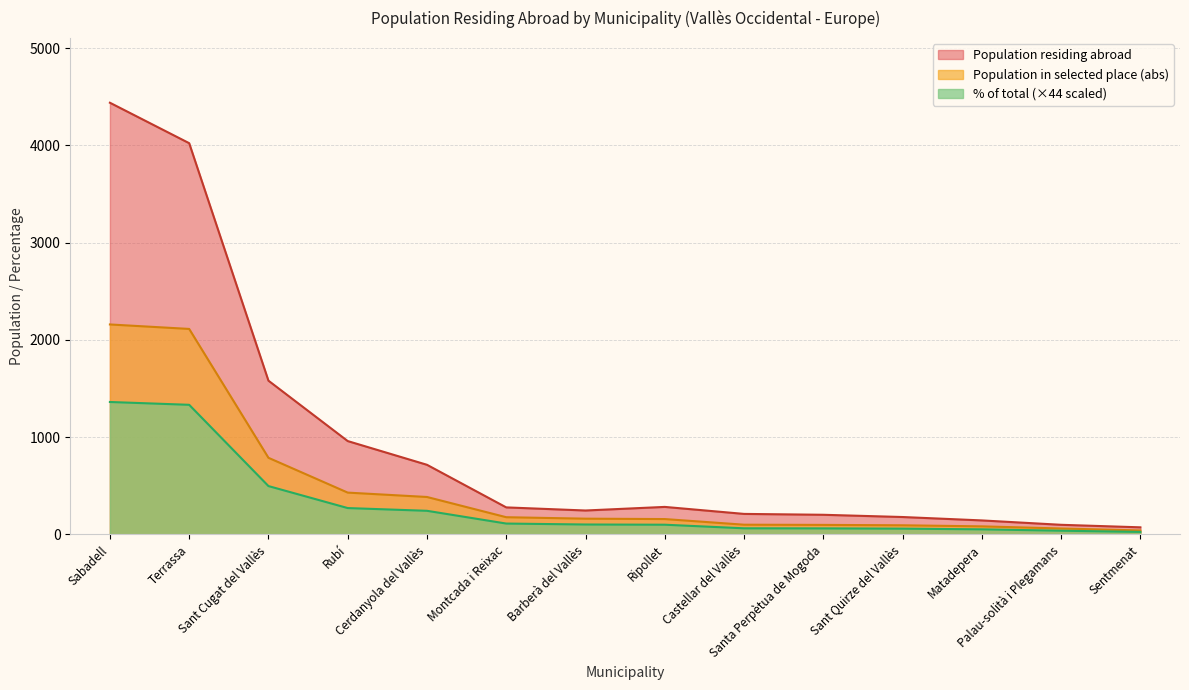

True or false: Population residing abroad and Population in selected place (abs) cross at least once.

False